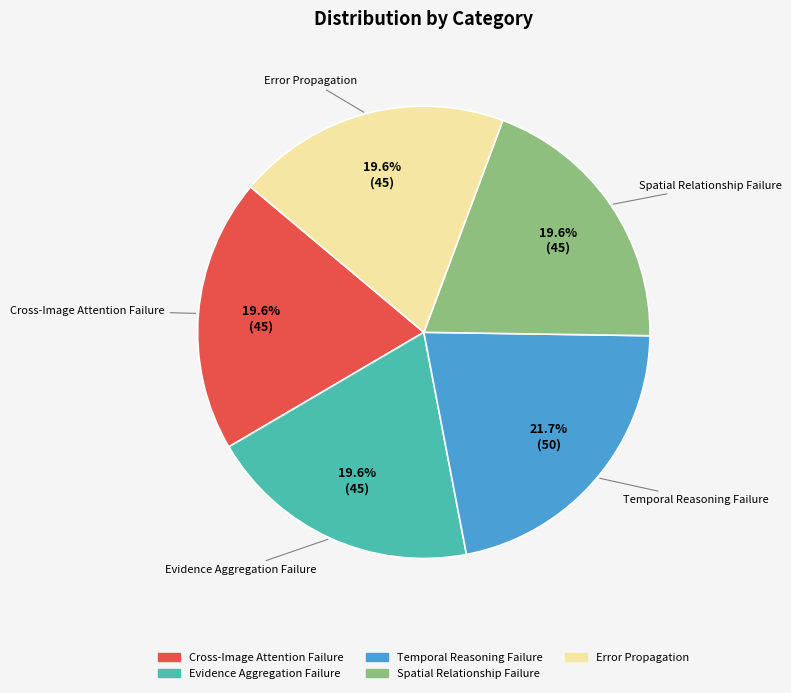

Is there a majority slice in this chart?

No